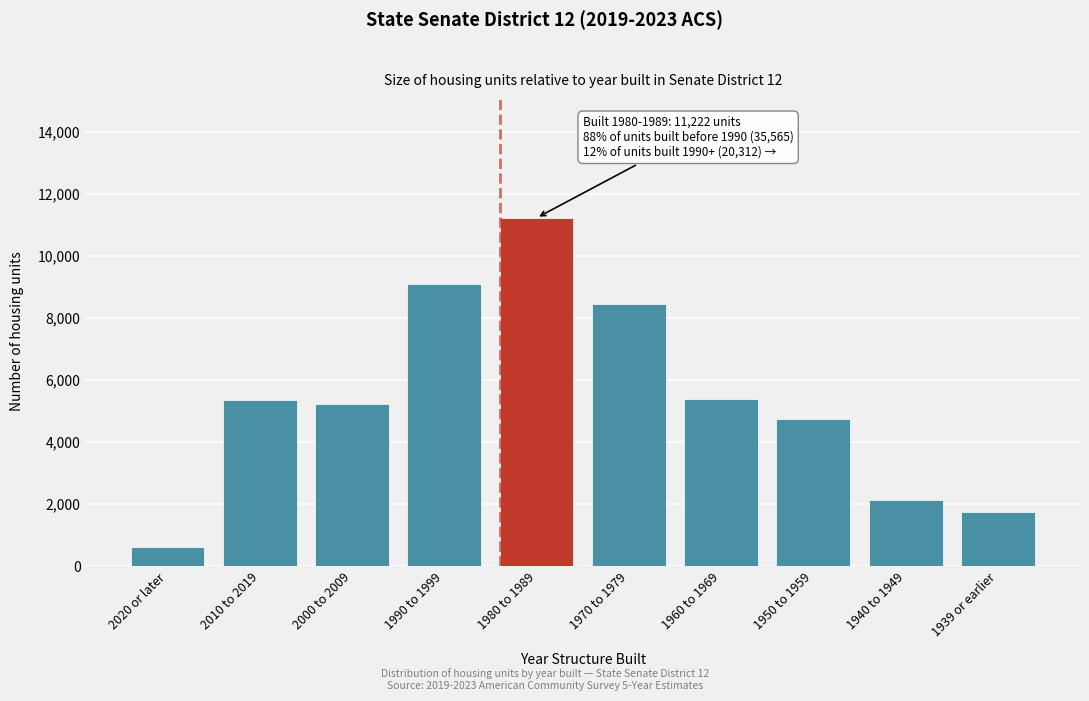

What is the sum of all values?

54012